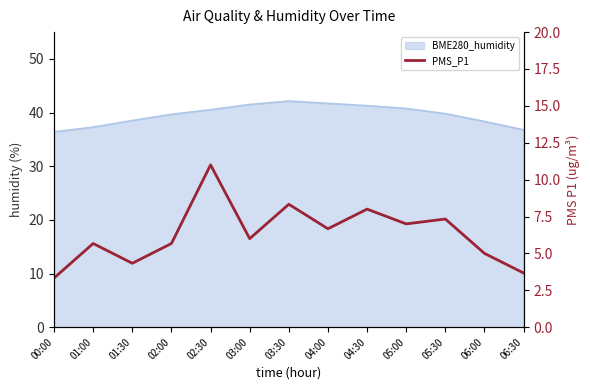

What is the label of the 6th point from the right?

04:00